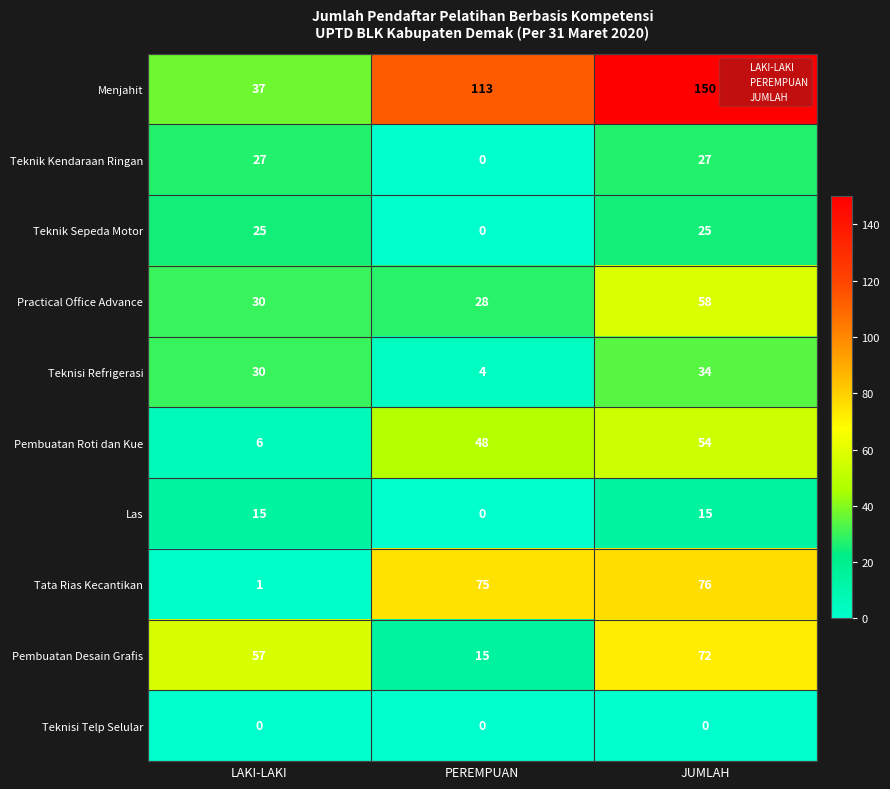

At which category is the sum across all series the highest?

JUMLAH